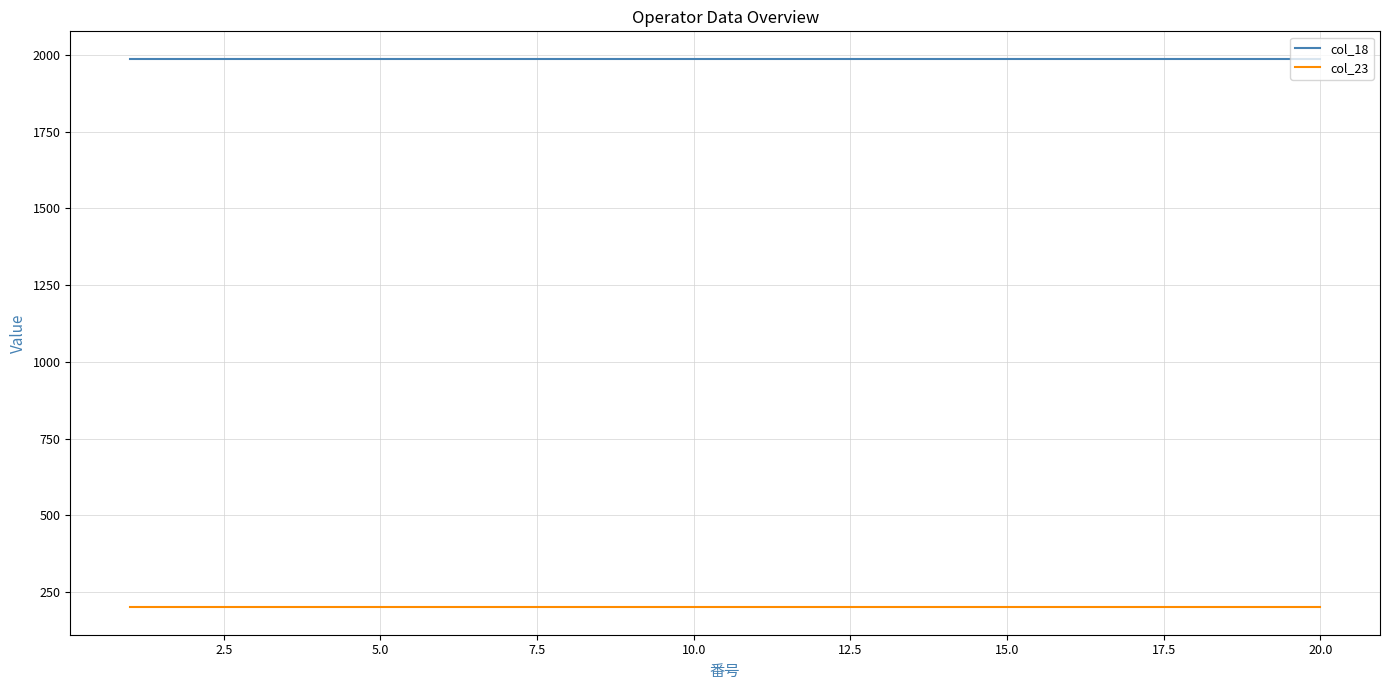

What is the greatest value displayed?

1988